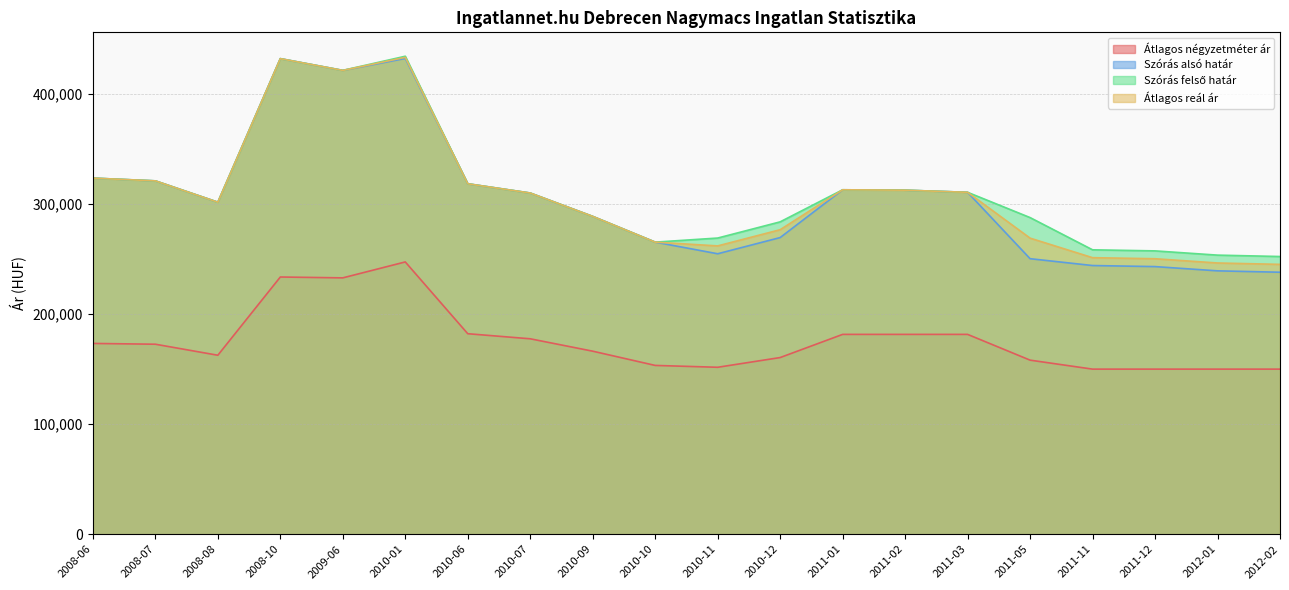

What is the value of the Átlagos négyzetméter ár point at the 1st from the left?

173404